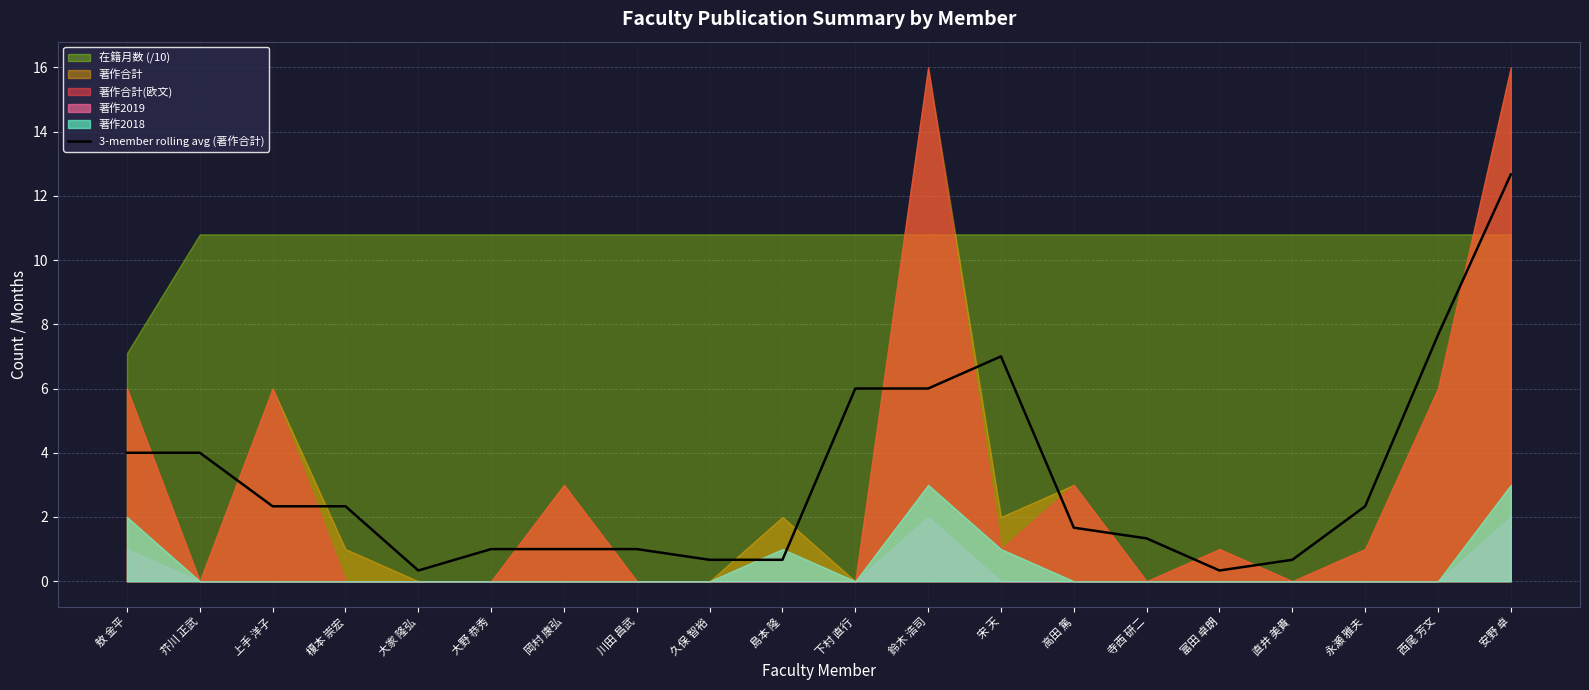

At which label does 3-member rolling avg (著作合計) first exceed 2?

敖 金平